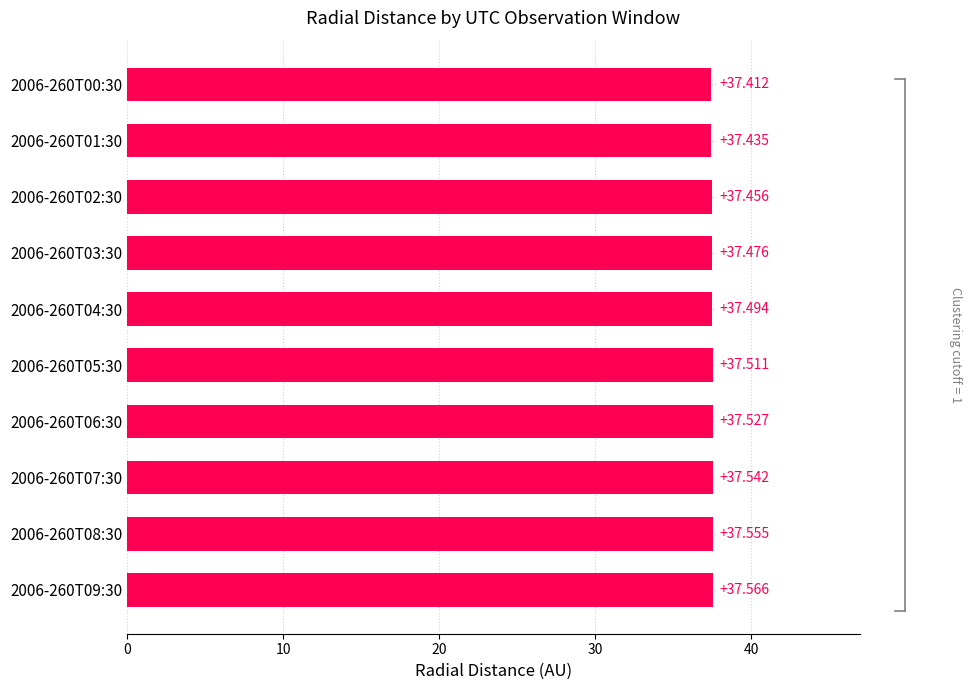

List the labels in order of value, largest first.

2006-260T09:30, 2006-260T08:30, 2006-260T07:30, 2006-260T06:30, 2006-260T05:30, 2006-260T04:30, 2006-260T03:30, 2006-260T02:30, 2006-260T01:30, 2006-260T00:30